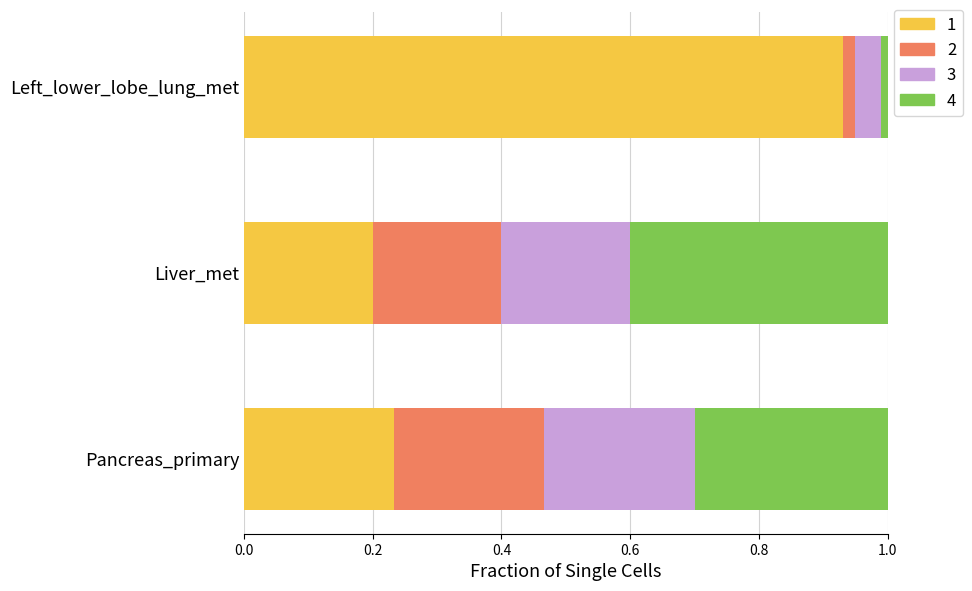

Is it true that 1 equals 0.6 at Left_lower_lobe_lung_met?

False